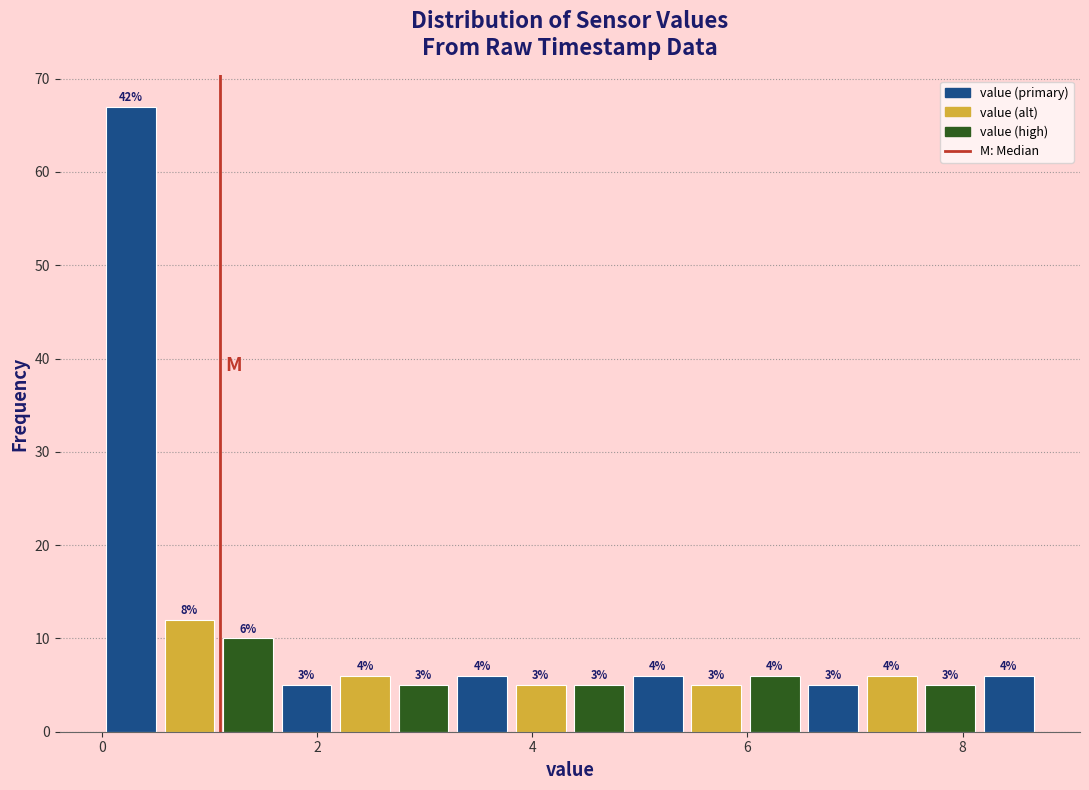

Around what value on the x-axis is the tallest bar? Give the approximate position of its centre, as read against the axis.

0.2